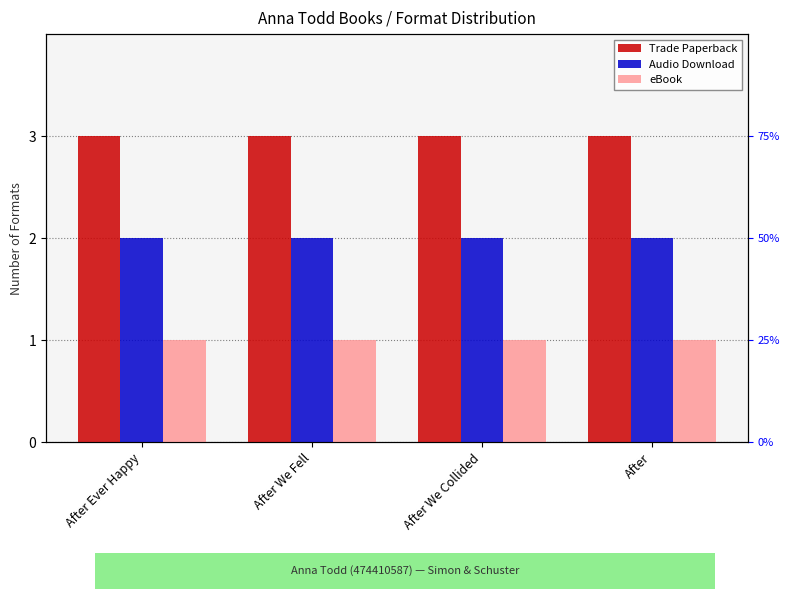

Reading left to right, extract all data points from this chart.

Trade Paperback: After Ever Happy=3	After We Fell=3	After We Collided=3	After=3
Audio Download: After Ever Happy=2	After We Fell=2	After We Collided=2	After=2
eBook: After Ever Happy=1	After We Fell=1	After We Collided=1	After=1